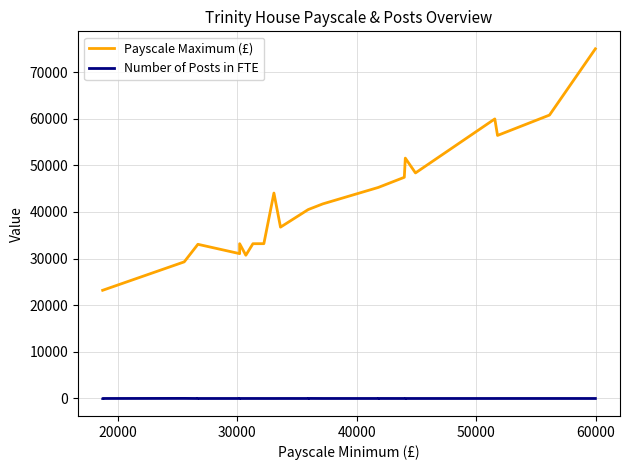

Reading left to right, list all the values displayed in this chart.

Payscale Maximum (£): 23208.0	23208.0	23208.0	23208.0	29305.0	33072.0	33072.0	31068.0	31068.0	31068.0	33198.0	30722.0	33198.0	33206.0	44064.0	44064.0	44064.0	44064.0	44064.0	36751.0	40523.0	40523.0	40523.0	41736.0	45266.0	45266.0	45266.0	45266.0	47443.0	51552.0	51552.0	51552.0	51552.0	51552.0	48378.0	59964.0	56420.0	60790.0	75000.0	75000.0
Number of Posts in FTE: 1.0	1.0	2.6	3.0	20.0	1.0	1.8	2.0	2.0	4.0	4.0	4.0	4.0	2.0	1.0	1.0	1.0	1.0	1.0	4.0	2.0	2.0	12.0	4.0	2.0	4.0	4.0	6.0	2.0	0.9	1.0	1.0	1.0	1.0	2.0	2.0	4.0	4.0	1.0	1.0